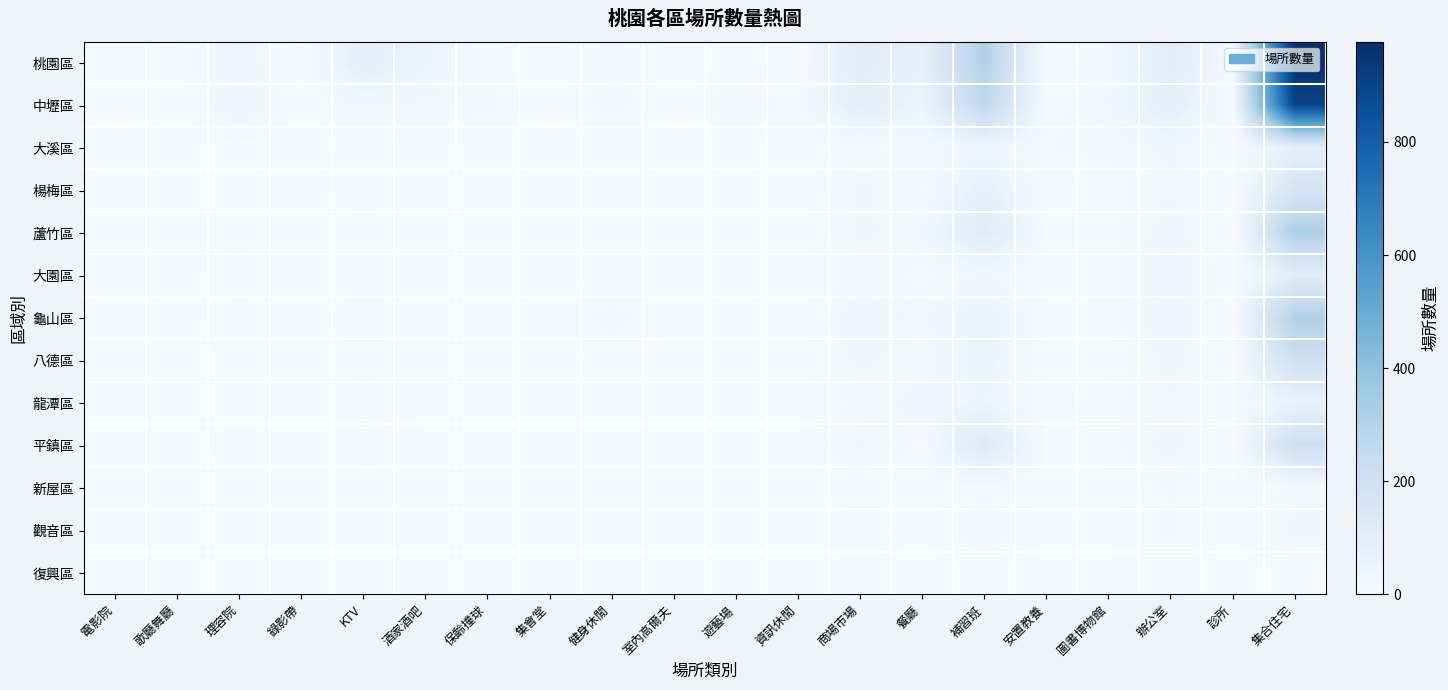

At which category does the chart reach its minimum across all series?

室內高爾夫